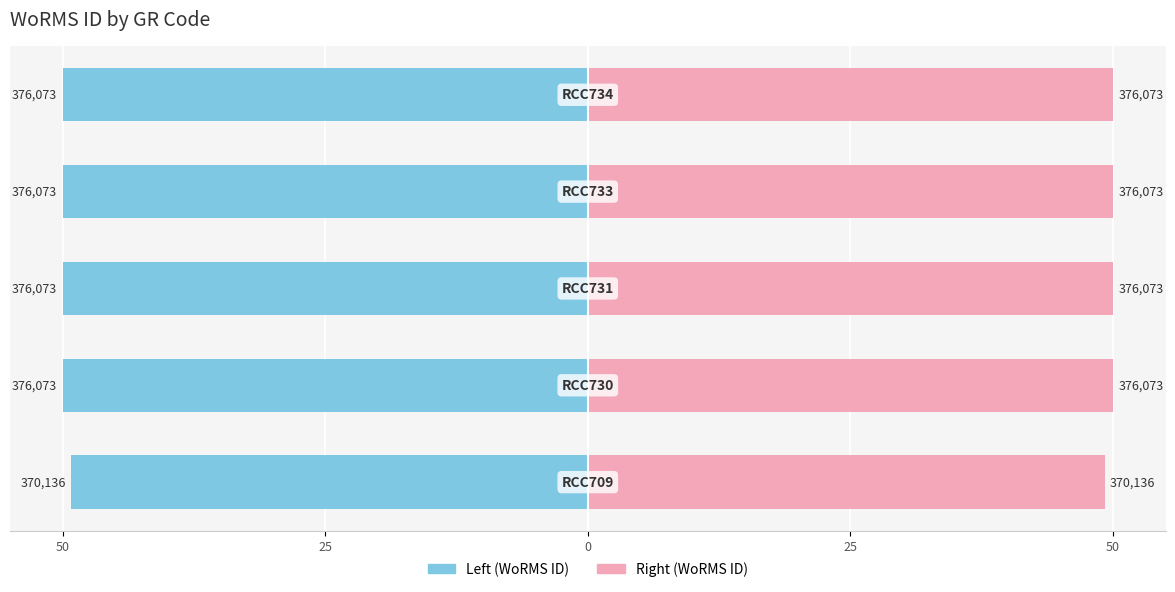

Are the bars grouped side by side (vs. stacked)?

Yes